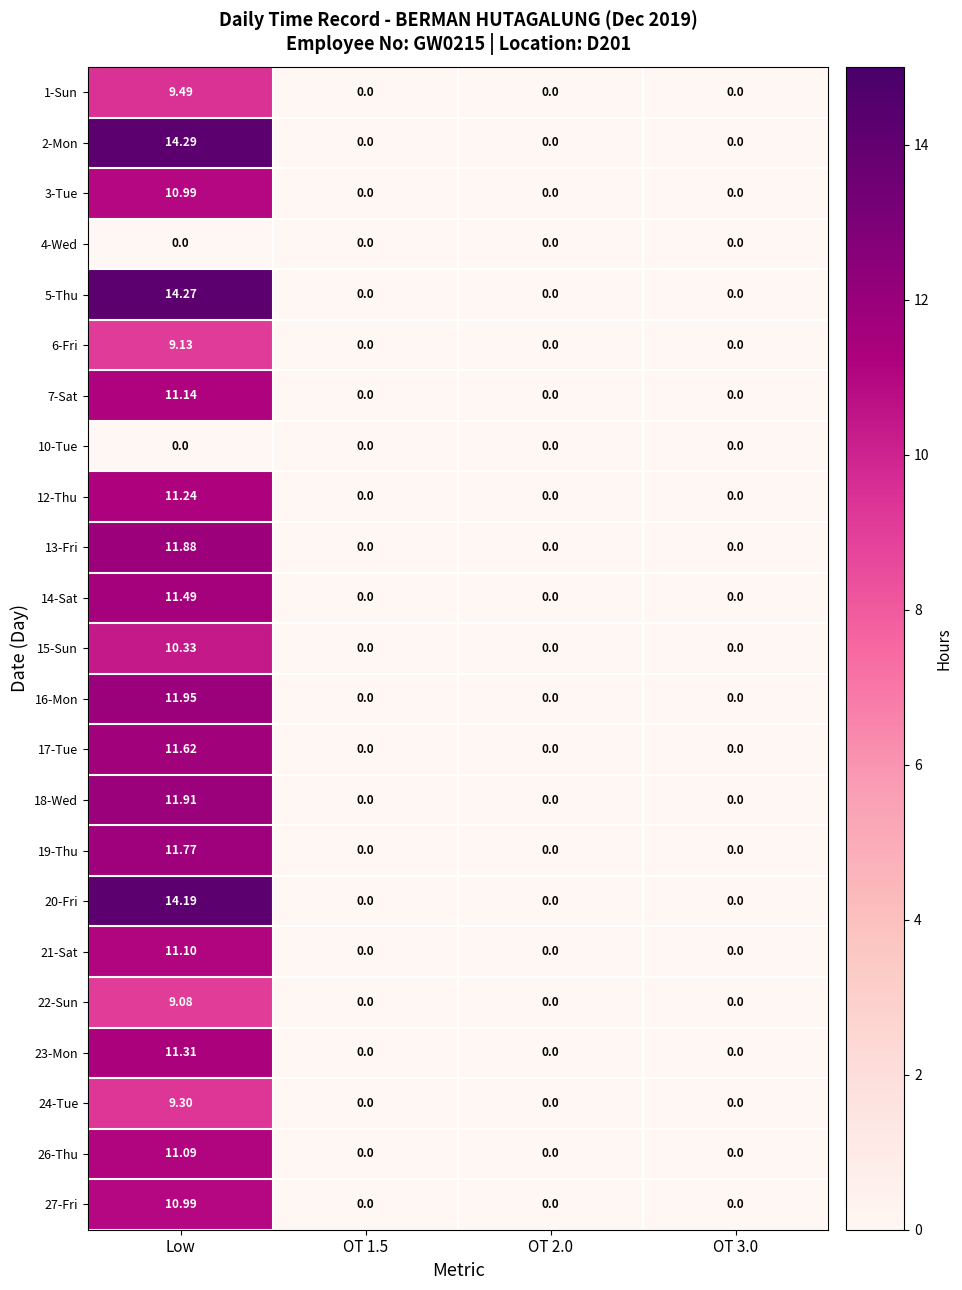

Between Low and OT 1.5, which series saw the biggest shift?

2-Mon